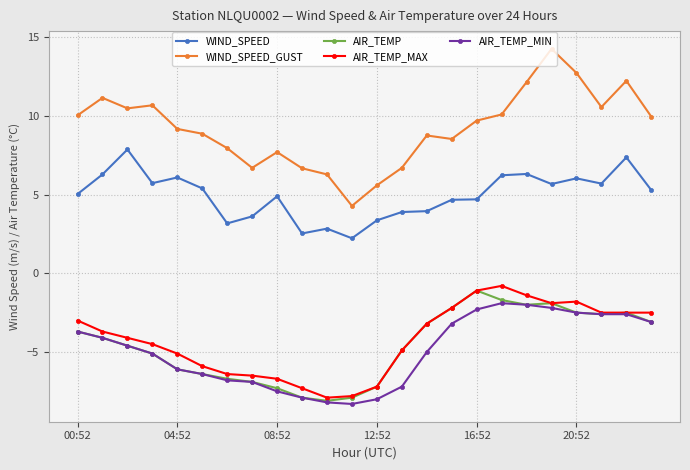

What is the maximum value for AIR_TEMP_MAX?

-0.8